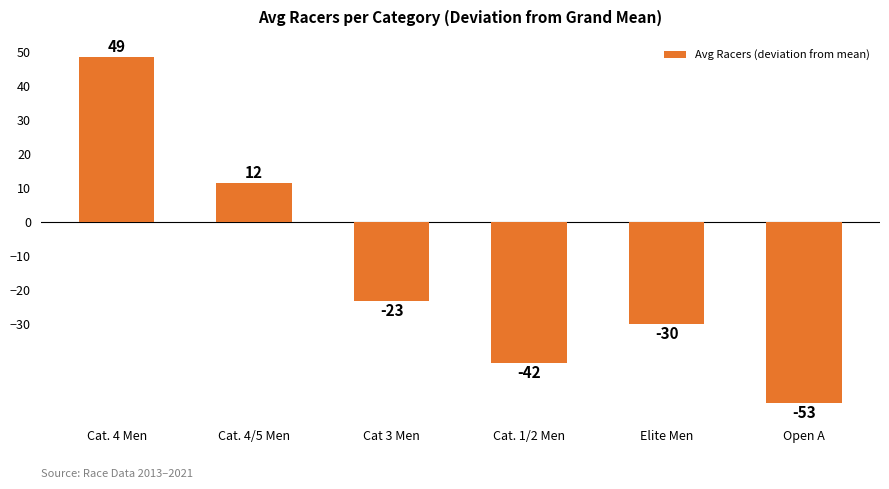

What is the label of the 2nd bar from the right?

Elite Men